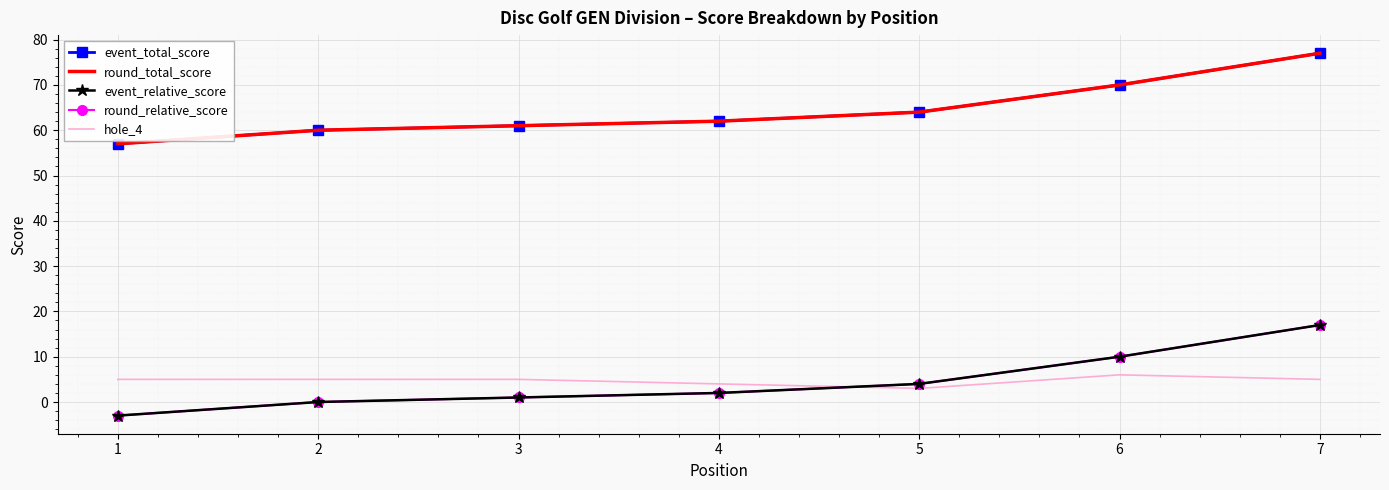

What is the difference between the maximum and minimum values in the round_relative_score series?

20